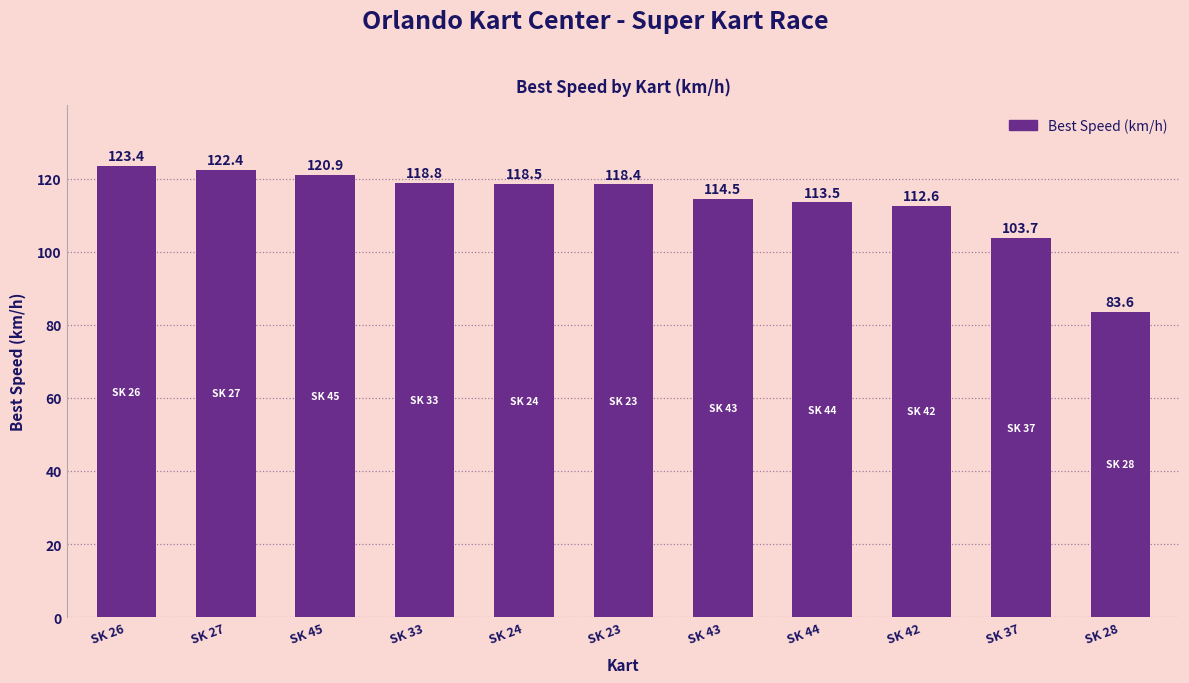

Which has a higher value, SK 24 or SK 43?

SK 24